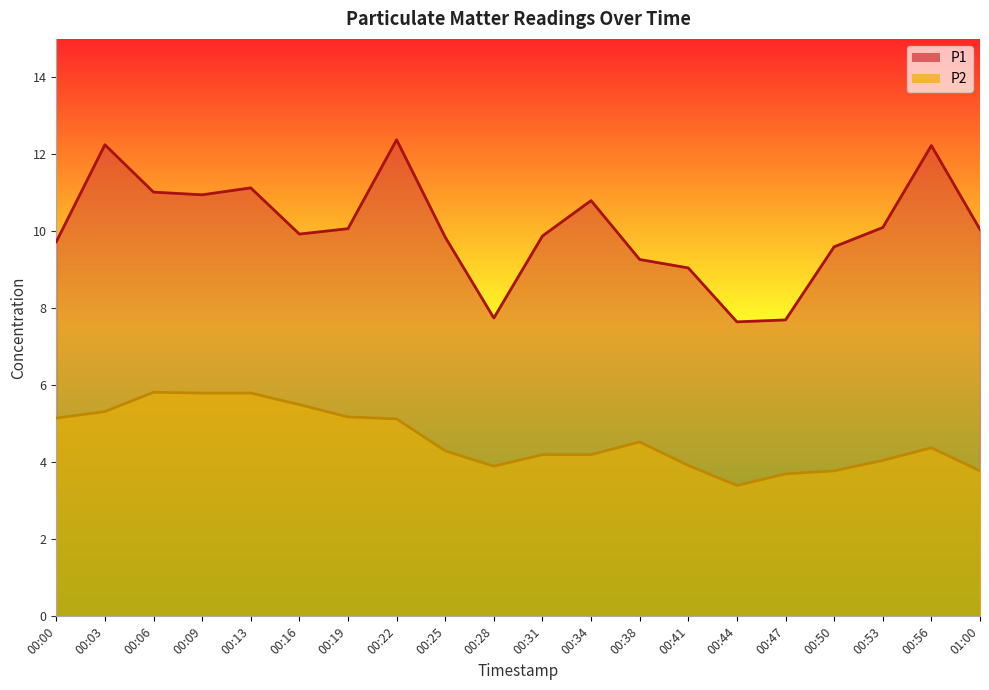

What is the spread (max minus min) of values at 00:50?

5.8